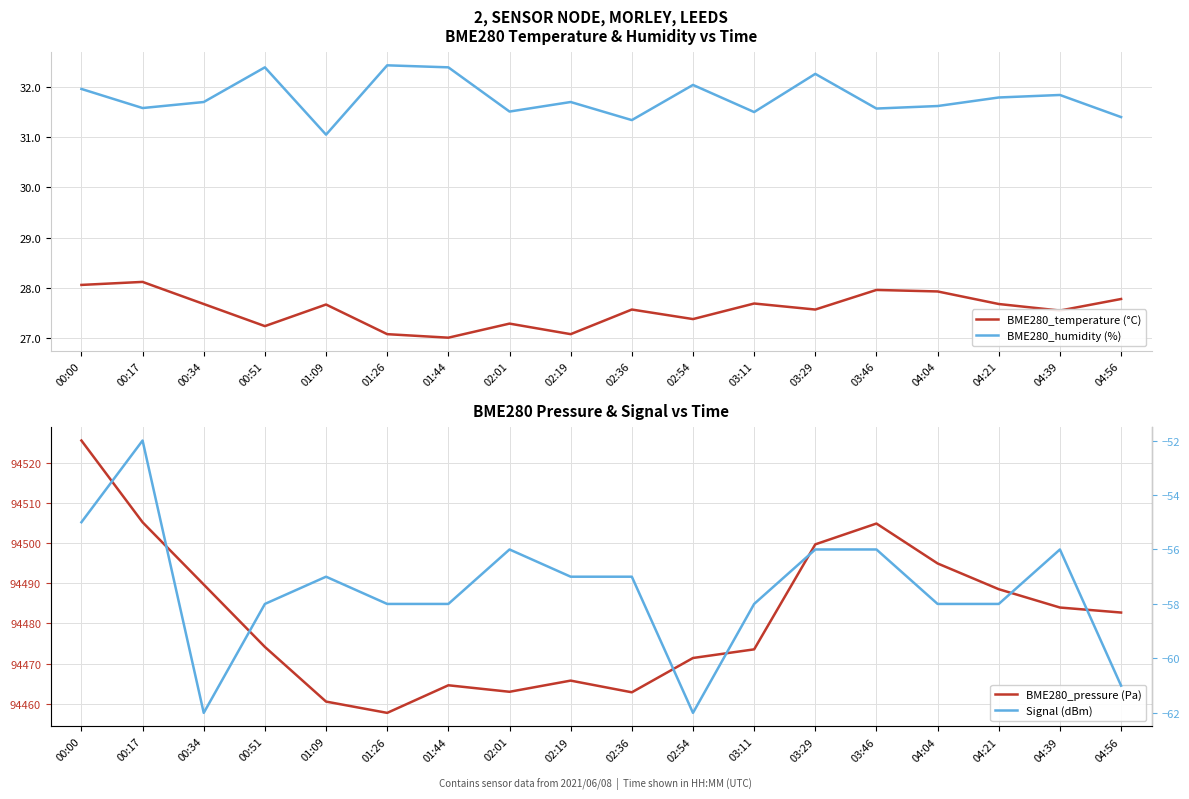

How many lines are shown in the chart?

4